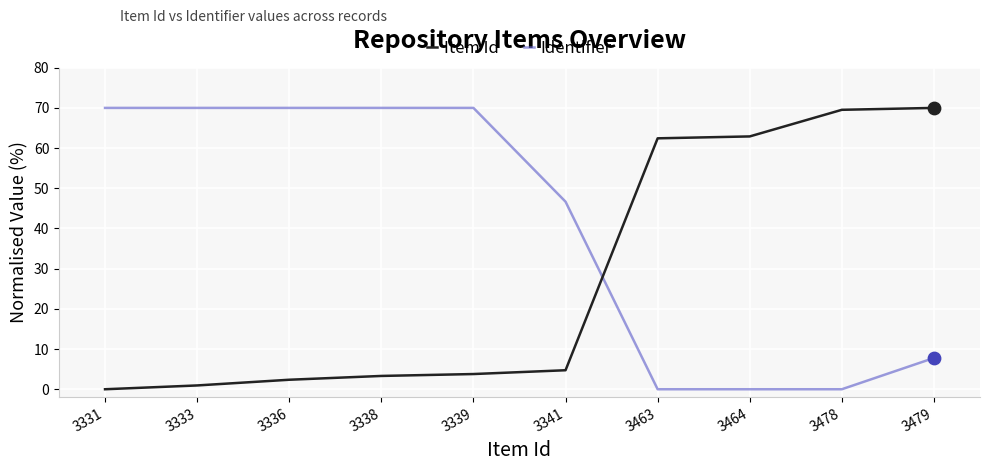

At which category is the sum across all series the highest?

3479